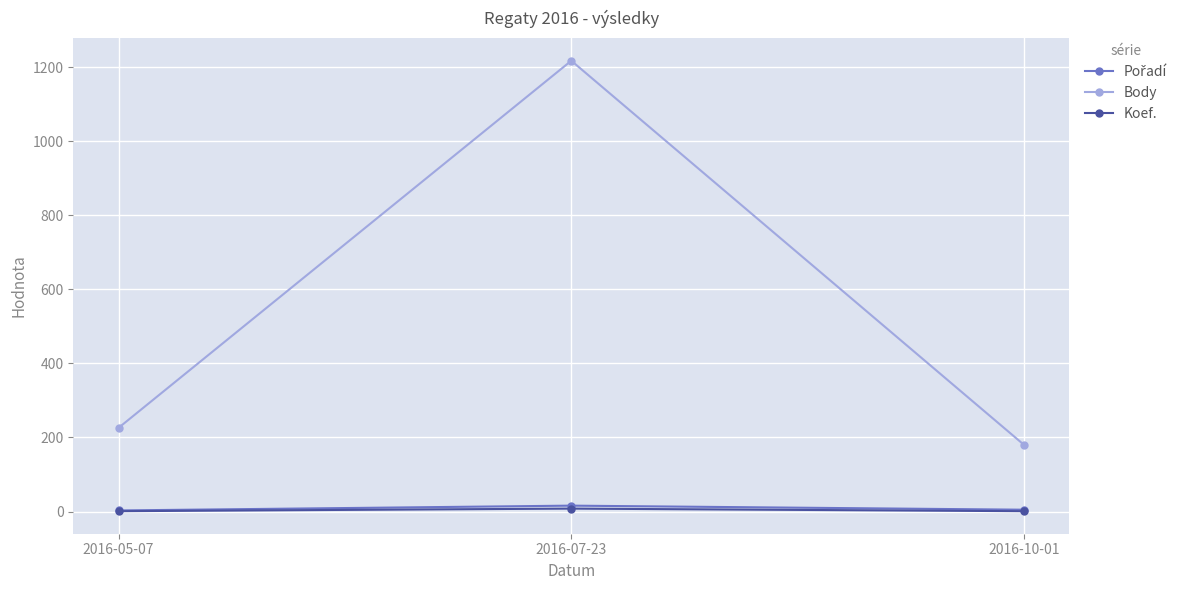

Which series has the largest range (max minus min)?

Body